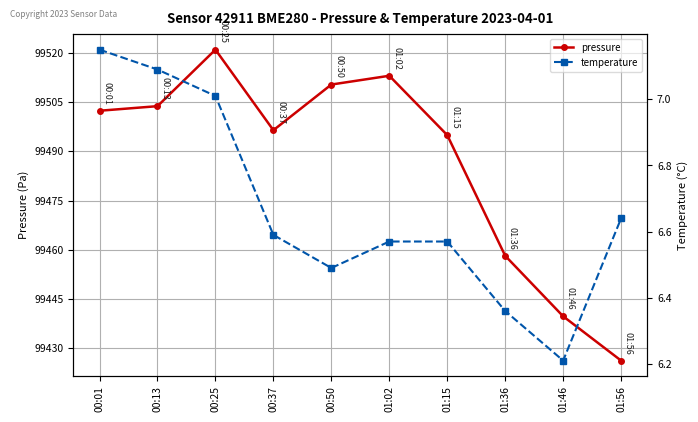

List the series in order of their overall mean, lowest first.

temperature, pressure